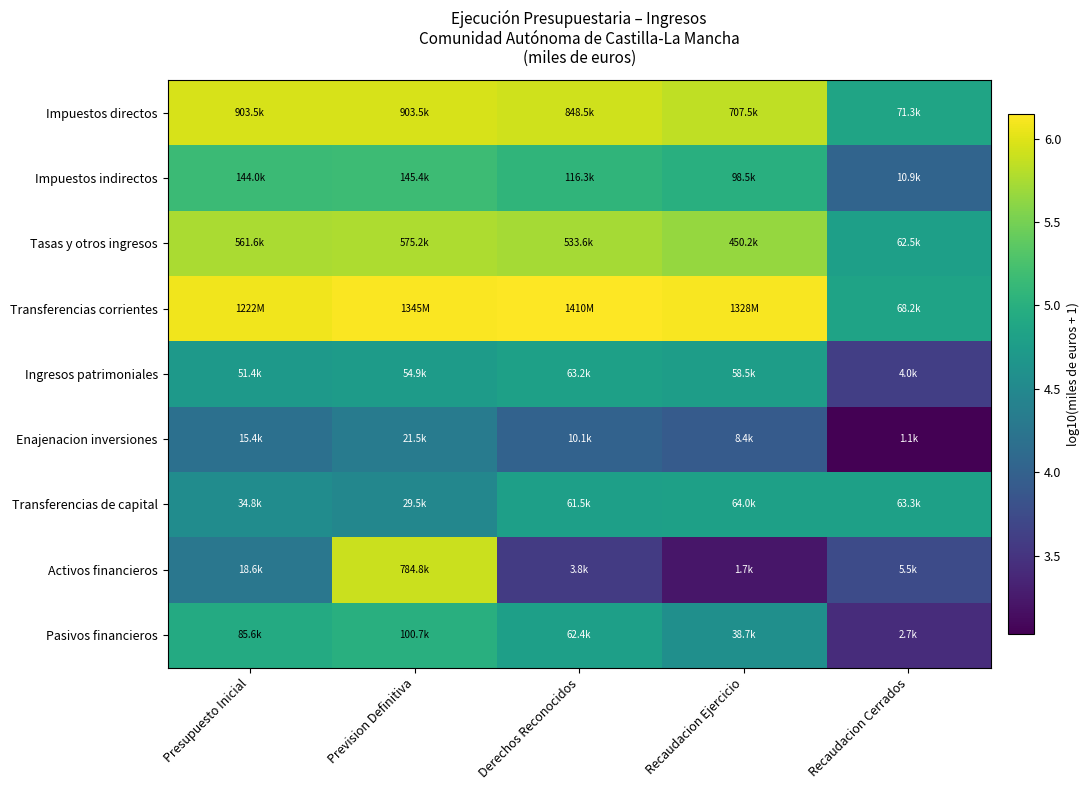

Reading left to right, extract all data points from this chart.

Impuestos directos: Presupuesto Inicial=6.0	Prevision Definitiva=6.0	Derechos Reconocidos=5.9	Recaudacion Ejercicio=5.8	Recaudacion Cerrados=4.9
Impuestos indirectos: Presupuesto Inicial=5.2	Prevision Definitiva=5.2	Derechos Reconocidos=5.1	Recaudacion Ejercicio=5.0	Recaudacion Cerrados=4.0
Tasas y otros ingresos: Presupuesto Inicial=5.7	Prevision Definitiva=5.8	Derechos Reconocidos=5.7	Recaudacion Ejercicio=5.7	Recaudacion Cerrados=4.8
Transferencias corrientes: Presupuesto Inicial=6.1	Prevision Definitiva=6.1	Derechos Reconocidos=6.1	Recaudacion Ejercicio=6.1	Recaudacion Cerrados=4.8
Ingresos patrimoniales: Presupuesto Inicial=4.7	Prevision Definitiva=4.7	Derechos Reconocidos=4.8	Recaudacion Ejercicio=4.8	Recaudacion Cerrados=3.6
Enajenacion inversiones: Presupuesto Inicial=4.2	Prevision Definitiva=4.3	Derechos Reconocidos=4.0	Recaudacion Ejercicio=3.9	Recaudacion Cerrados=3.0
Transferencias de capital: Presupuesto Inicial=4.5	Prevision Definitiva=4.5	Derechos Reconocidos=4.8	Recaudacion Ejercicio=4.8	Recaudacion Cerrados=4.8
Activos financieros: Presupuesto Inicial=4.3	Prevision Definitiva=5.9	Derechos Reconocidos=3.6	Recaudacion Ejercicio=3.2	Recaudacion Cerrados=3.7
Pasivos financieros: Presupuesto Inicial=4.9	Prevision Definitiva=5.0	Derechos Reconocidos=4.8	Recaudacion Ejercicio=4.6	Recaudacion Cerrados=3.4